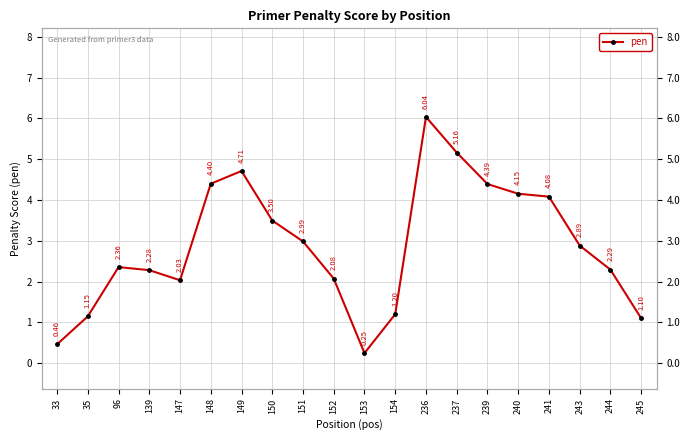

True or false: the data shows 0.1 at 33.

False